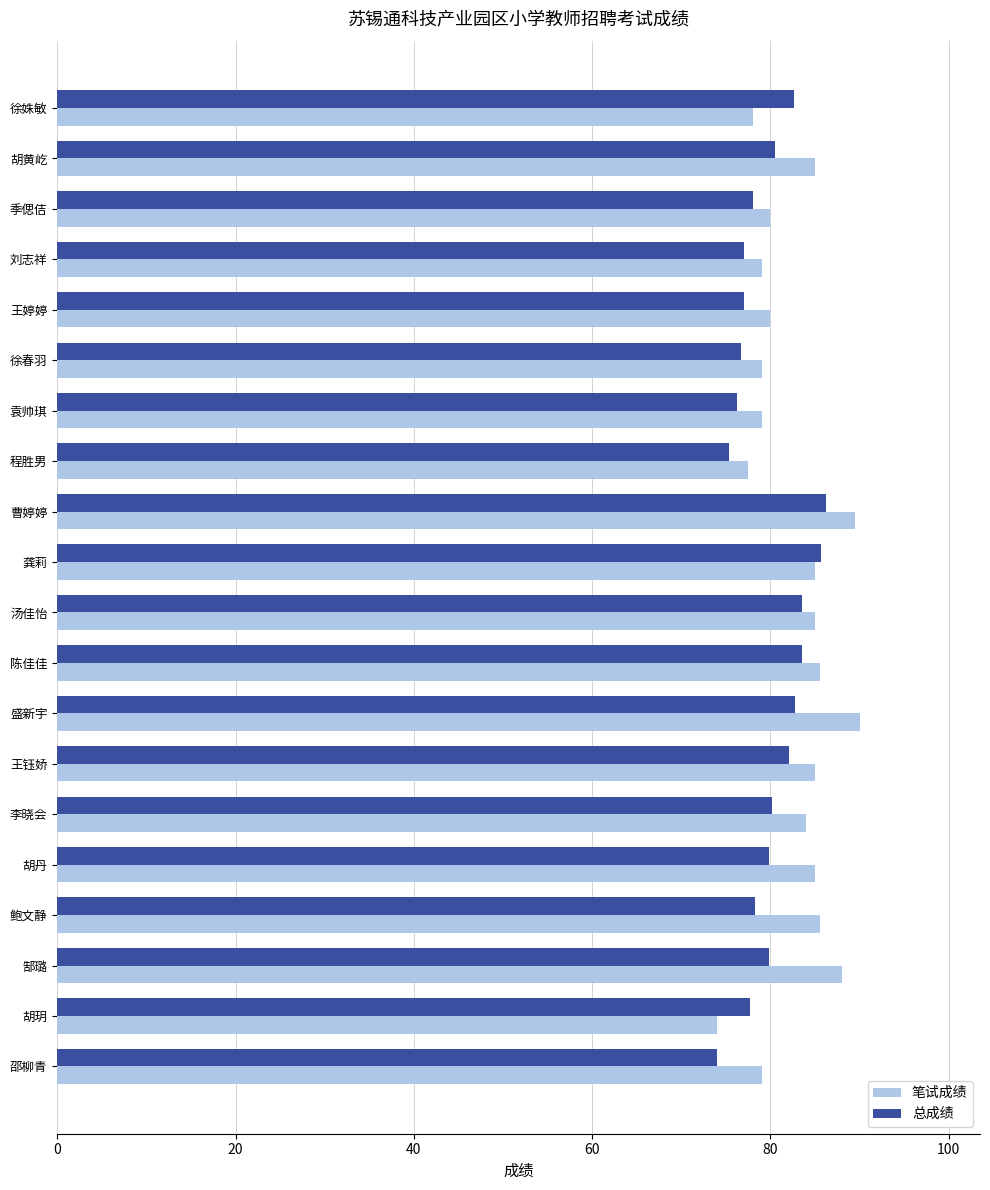

What value does the 笔试成绩 series have at 胡黄屹?

85.0